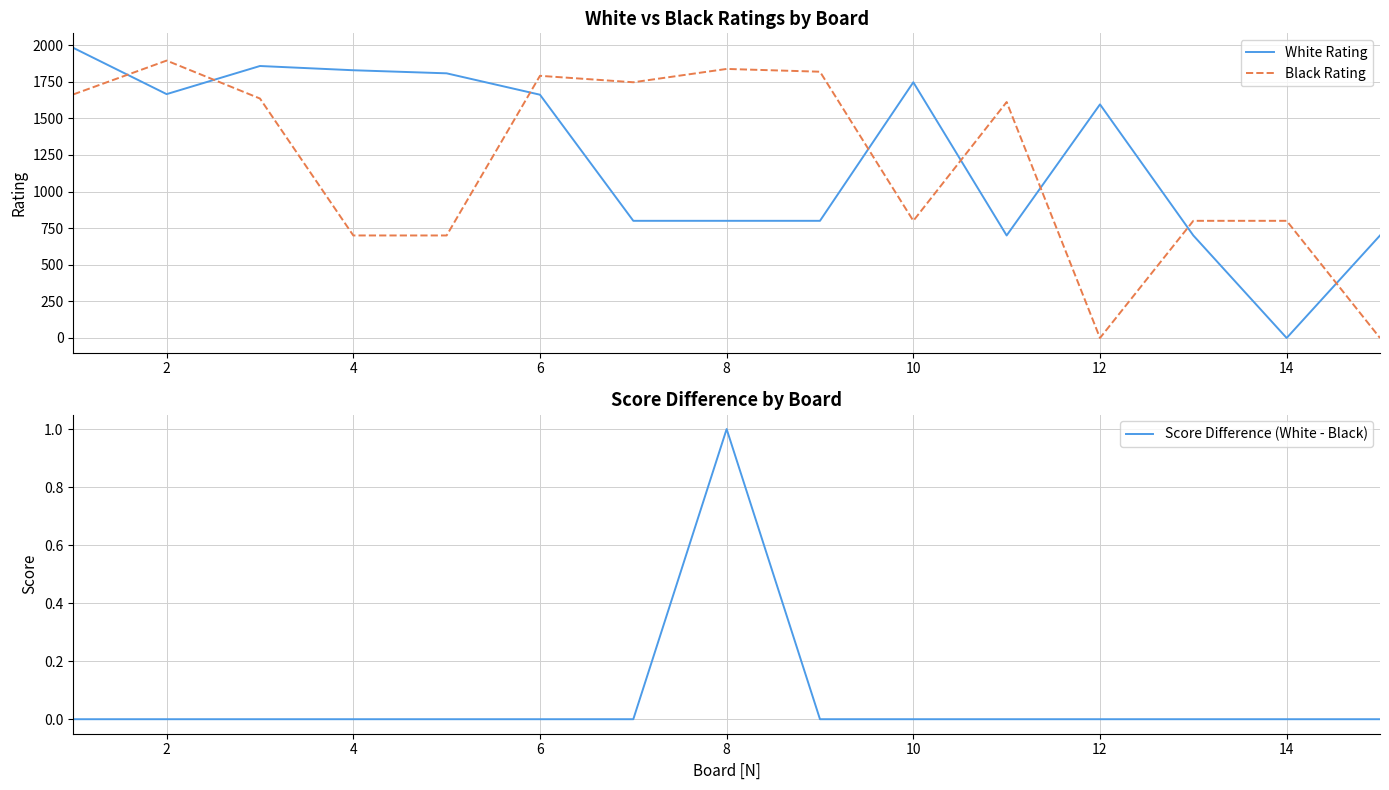

After their last crossing, which series has the higher values: White Rating or Black Rating?

White Rating